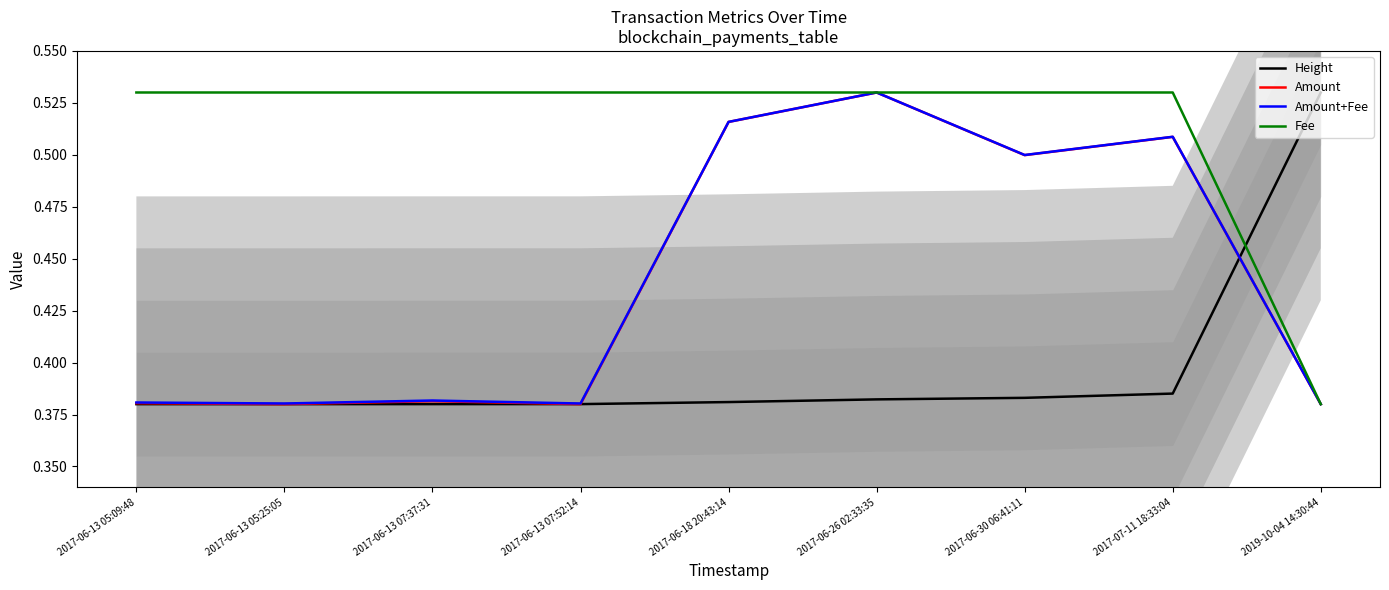

At which label does Amount reach its peak?

2017-06-26 02:33:35